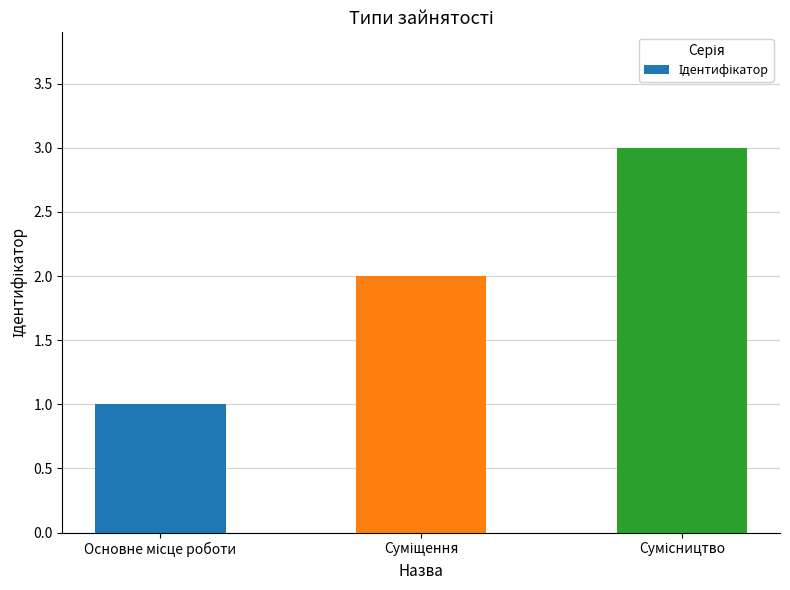

What is the greatest value displayed?

3